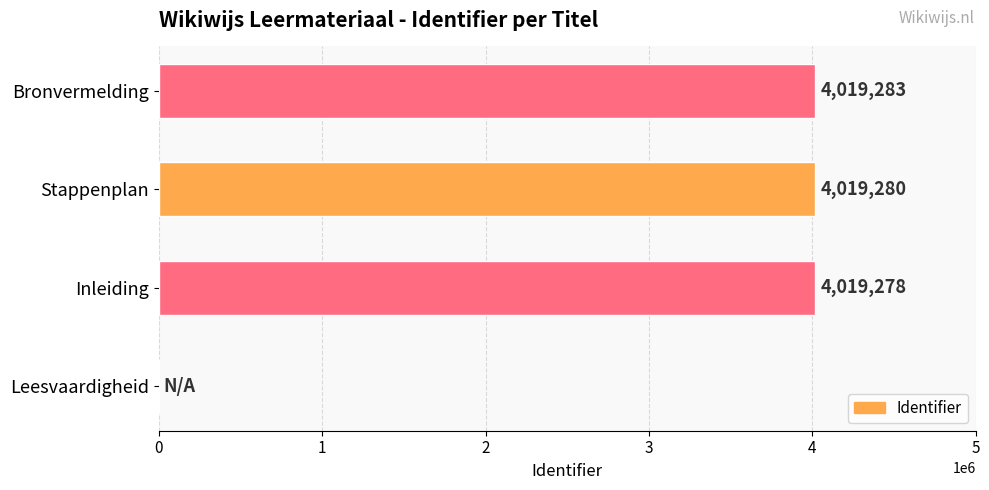

What is the sum of all values?

12057841